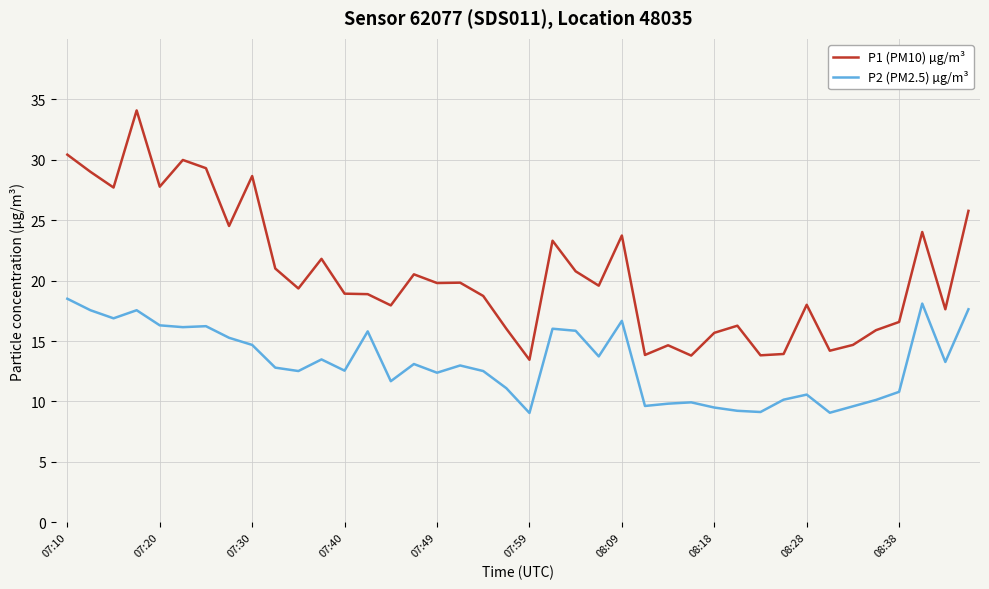

True or false: P1 (PM10) µg/m³ and P2 (PM2.5) µg/m³ cross at least once.

False